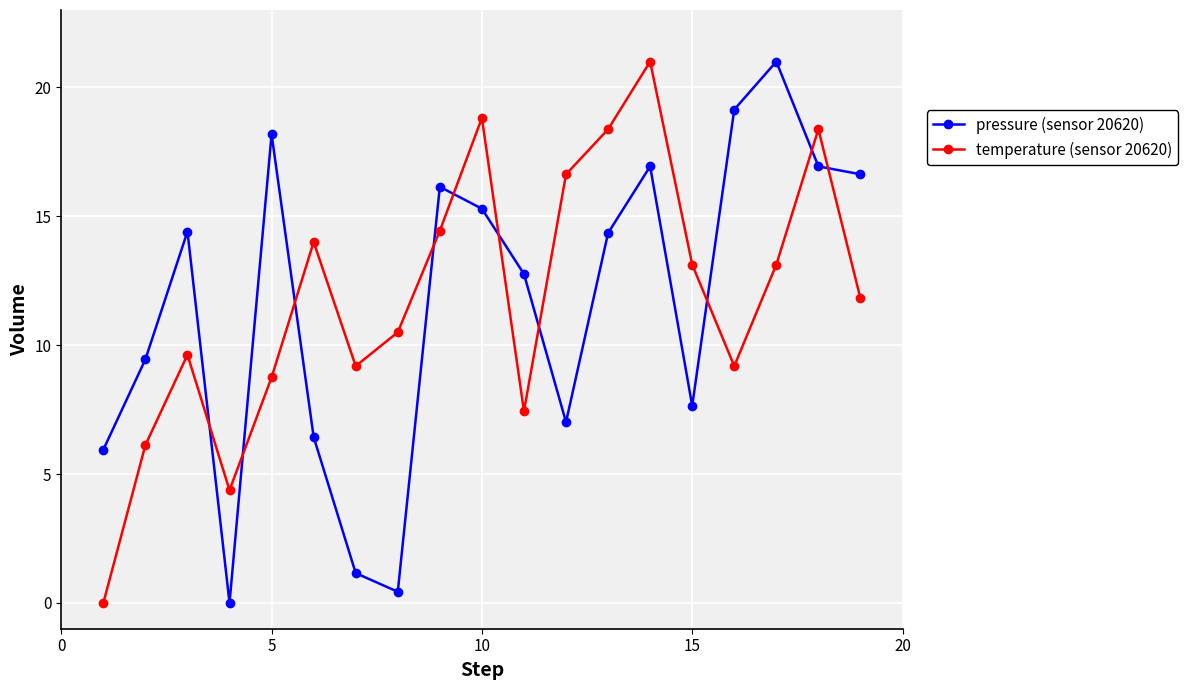

What is the greatest value displayed?

21.0